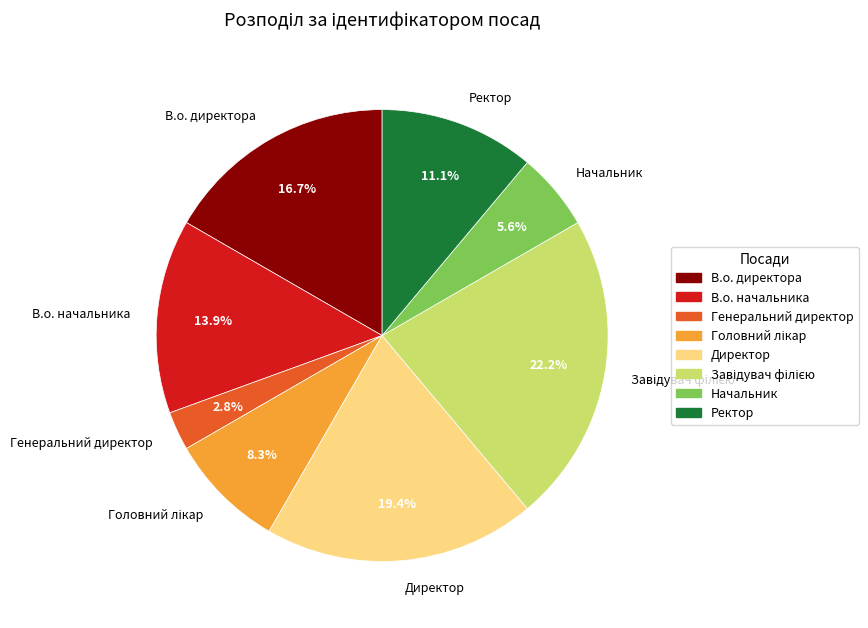

Does any single category account for the majority?

No